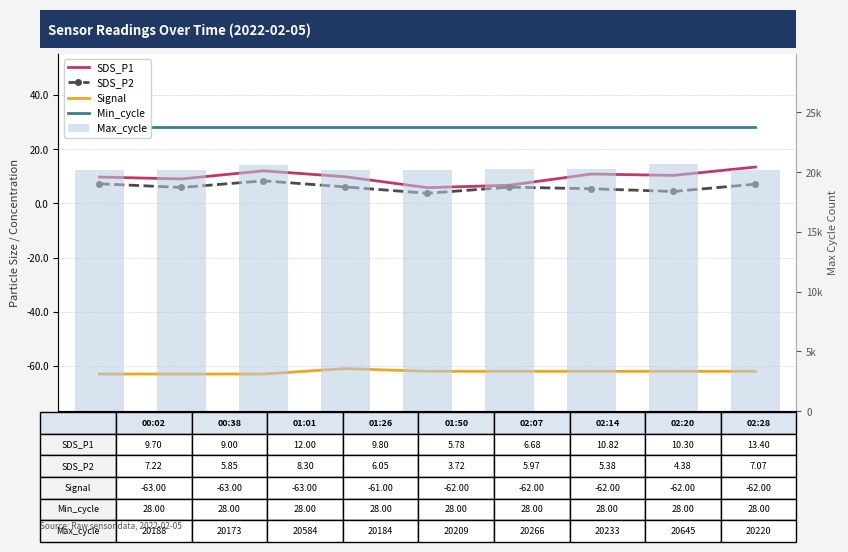

What is the spread (max minus min) of values at 02:28?

20282.0